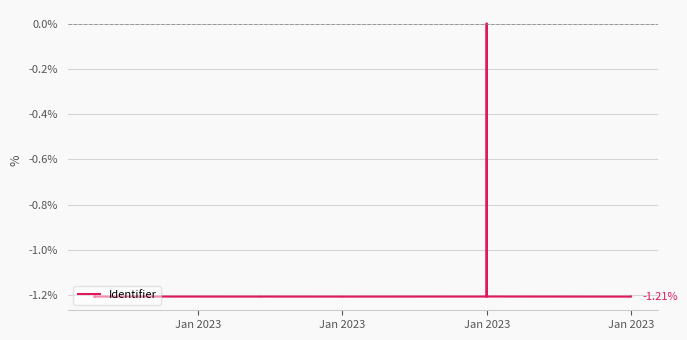

How many data points are less than -1?

13